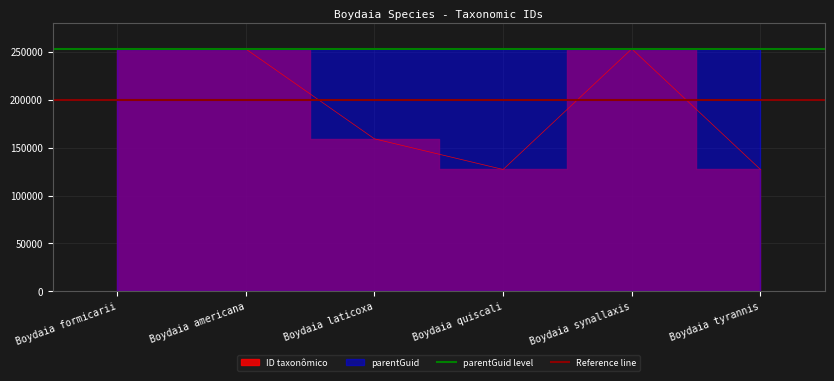

The value of parentGuid level at Boydaia formicarii is 443988. True or false?

False